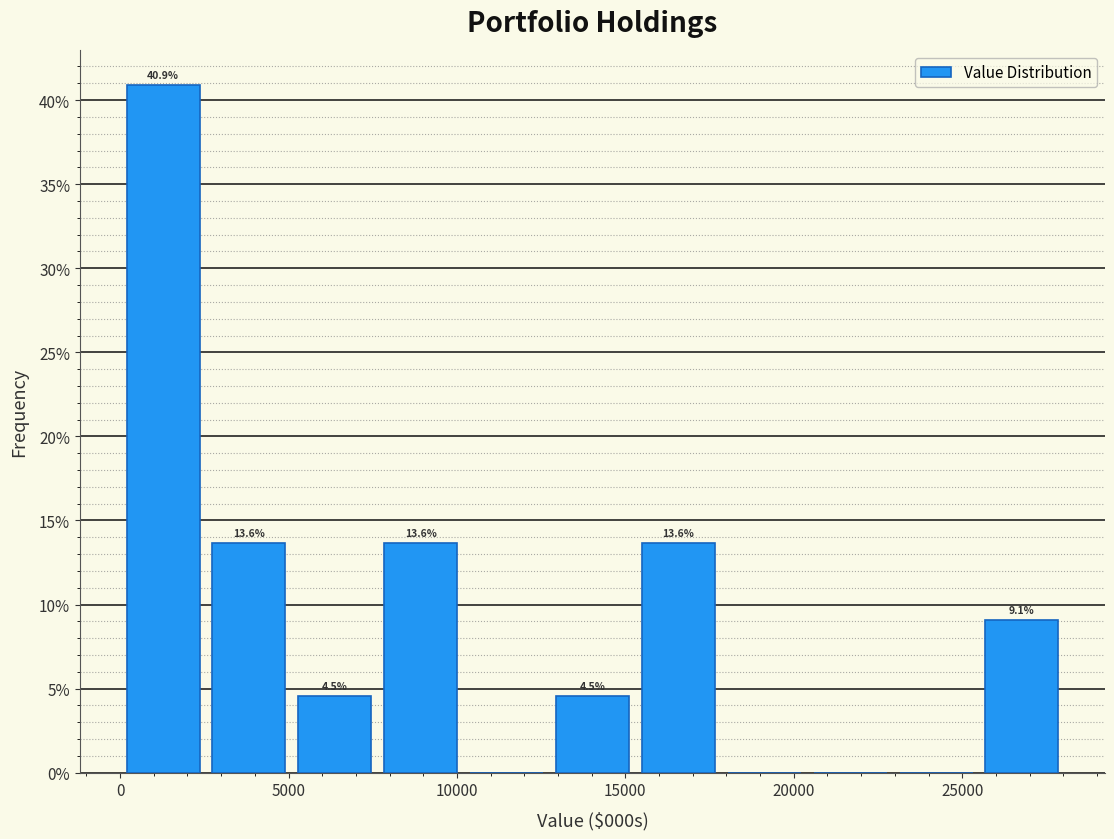

Which range on the x-axis has the tallest bar?

0 to 2500